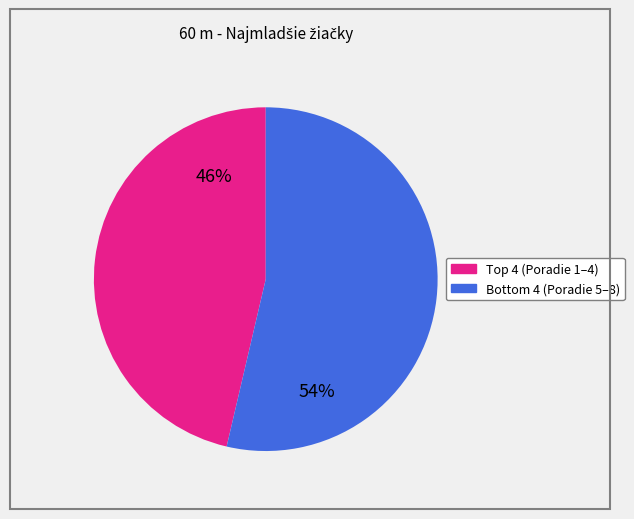

To the nearest percent, what is the average slice percentage?

50%